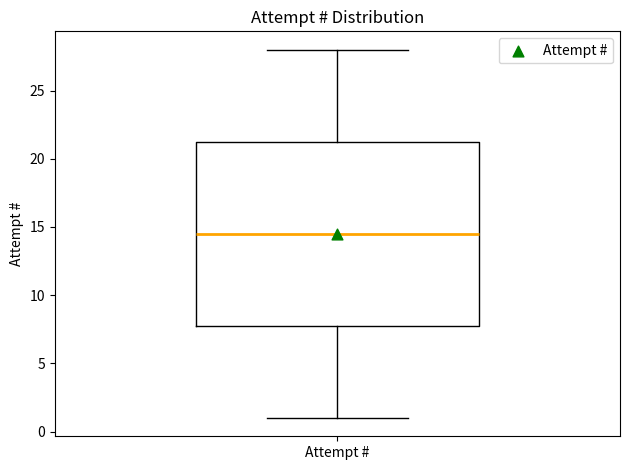

Where is the upper edge of the box for Attempt # on the y-axis? The values are not printed on the chart, so give them approximately, as read against the axis.

21.5